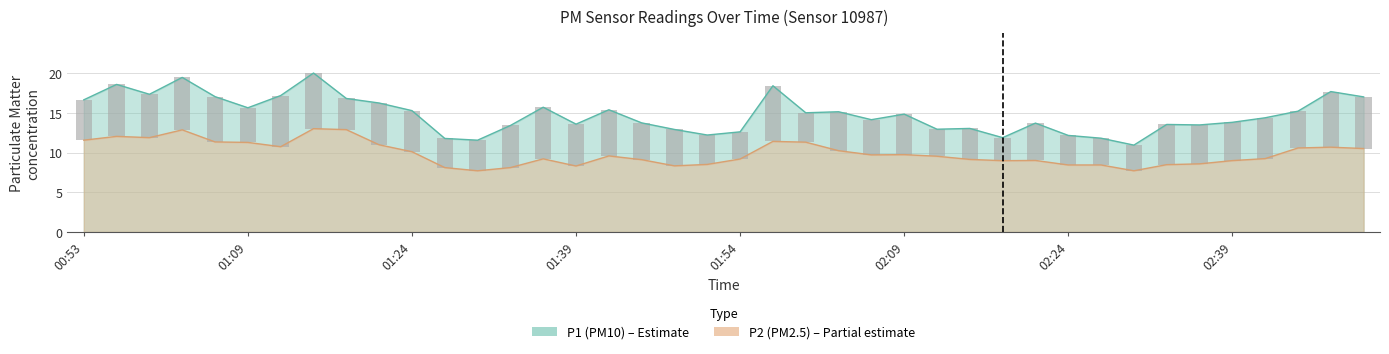

Which category has the lowest value across all series?

01:30